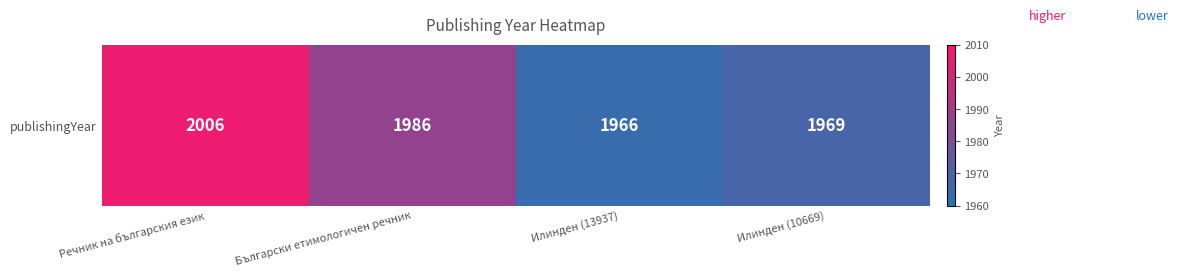

What is the ratio of the value at Илинден (10669) to the value at Речник на българския език?

1.0